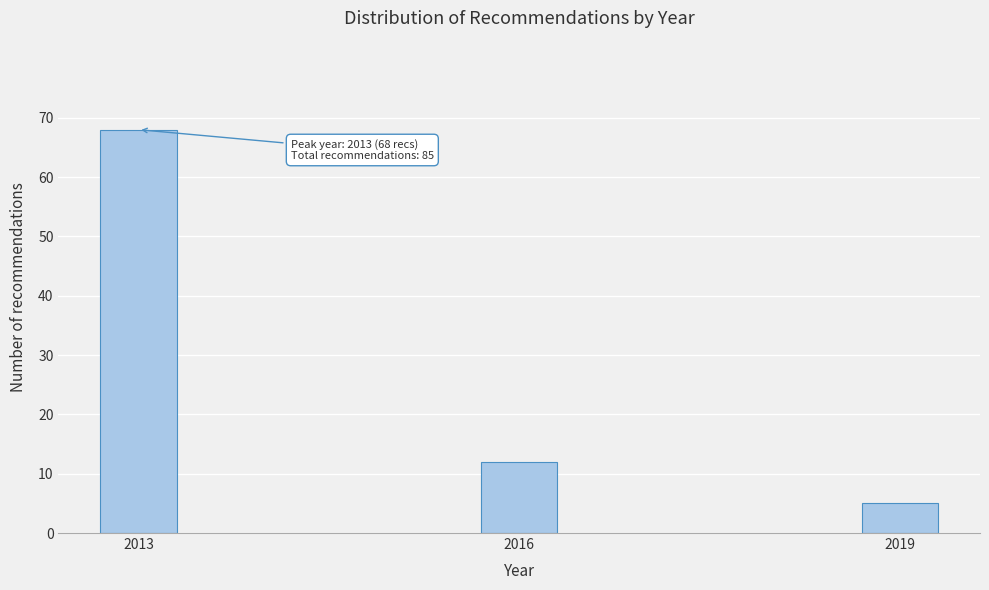

Reading left to right, what are all the values shown in this chart?

68	12	5